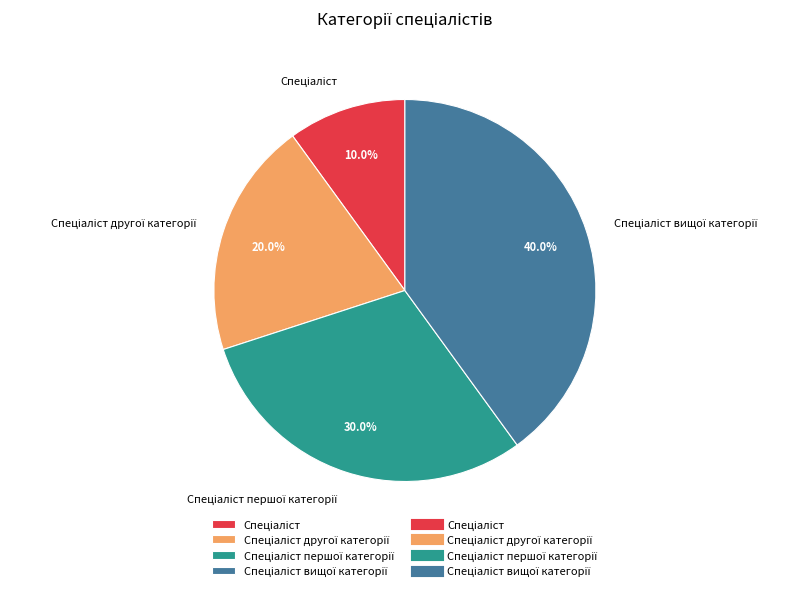

Is there any slice that represents more than half of the pie?

No